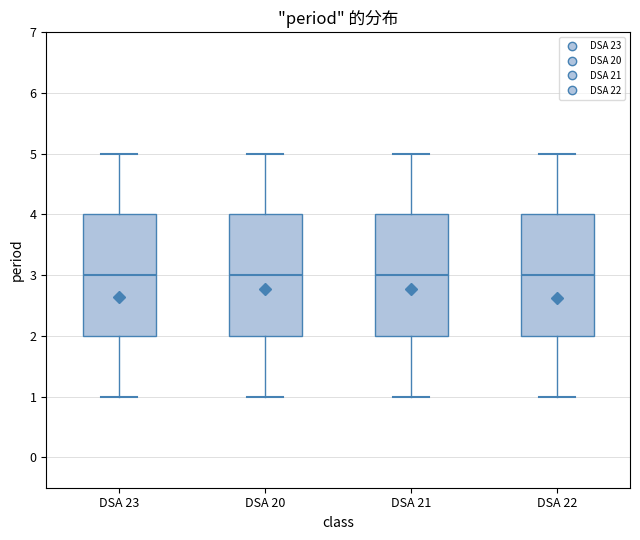

Where does the median line of the box for DSA 20 sit on the y-axis? The values are not printed on the chart, so give them approximately, as read against the axis.

3